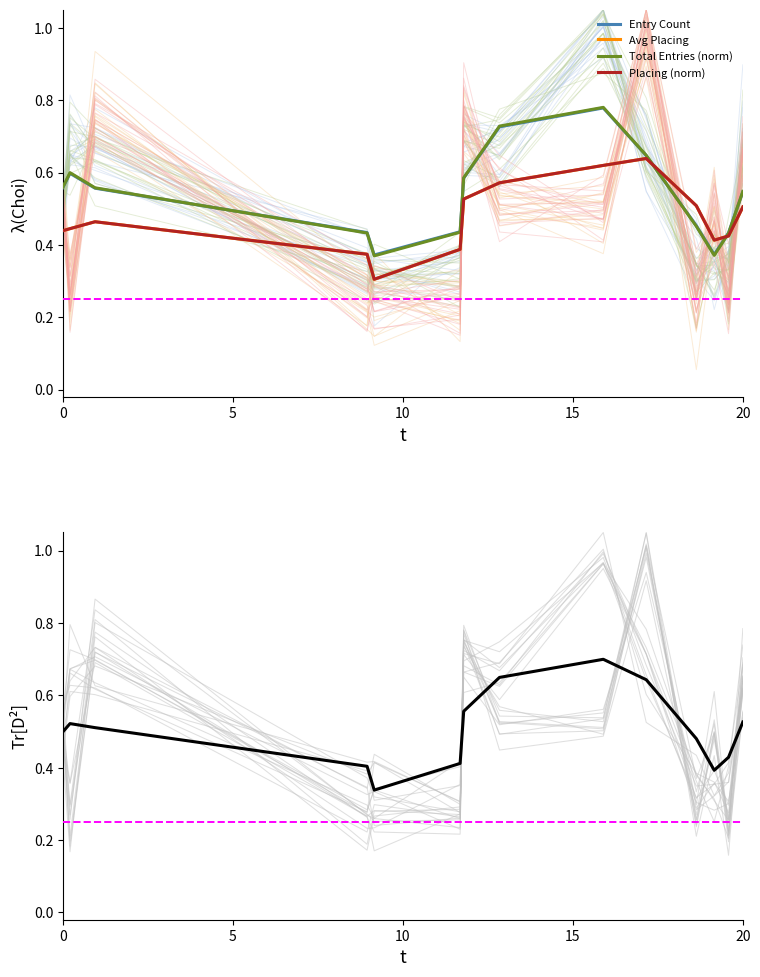

Is it true that Avg Placing equals 0.7 at 10?

False